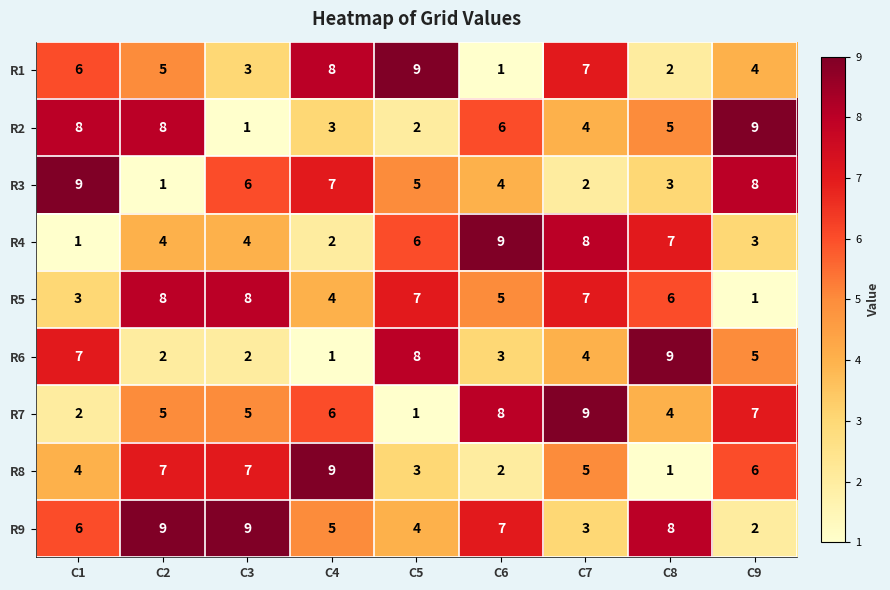

Which series has the largest total across all categories?

R9